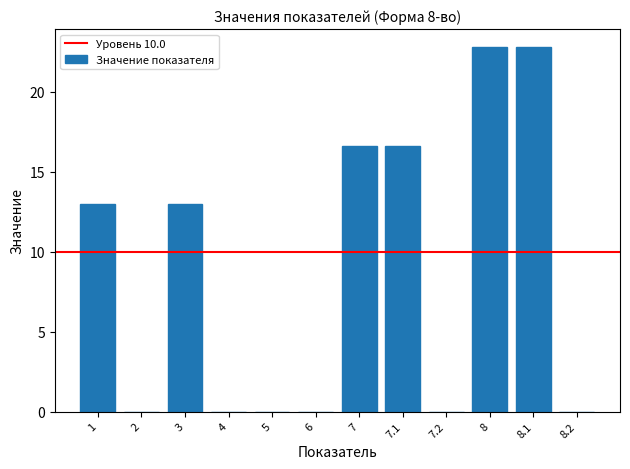

Reading right to left, extract all data points from this chart.

8.2=0.0	8.1=22.8	8=22.8	7.2=0.0	7.1=16.6	7=16.6	6=0.0	5=0.0	4=0.0	3=13.0	2=0.0	1=13.0